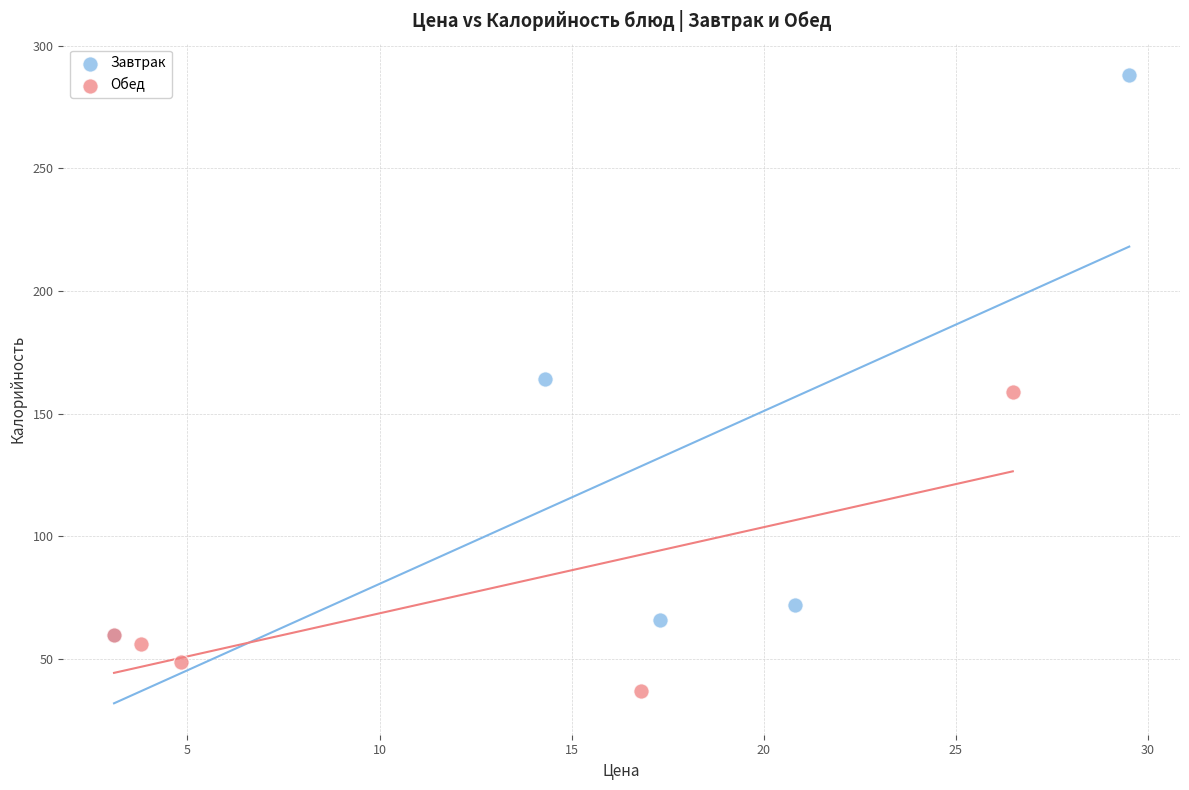

Which series contains the highest Y value?

Завтрак